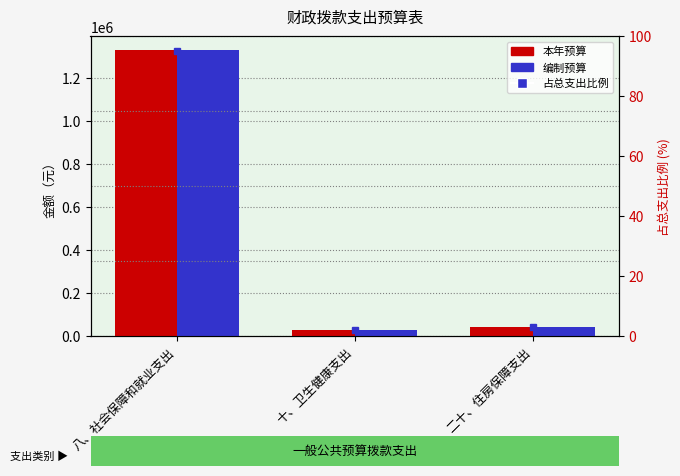

At which category is the sum across all series the highest?

八、社会保障和就业支出